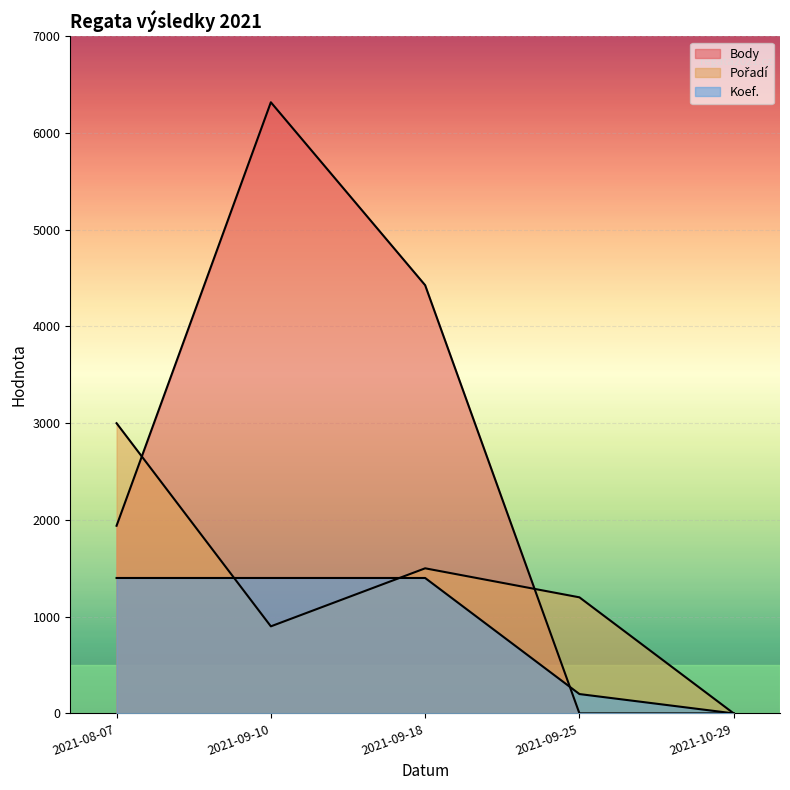

List the labels in order of Pořadí value, smallest first.

2021-10-29, 2021-09-10, 2021-09-25, 2021-09-18, 2021-08-07